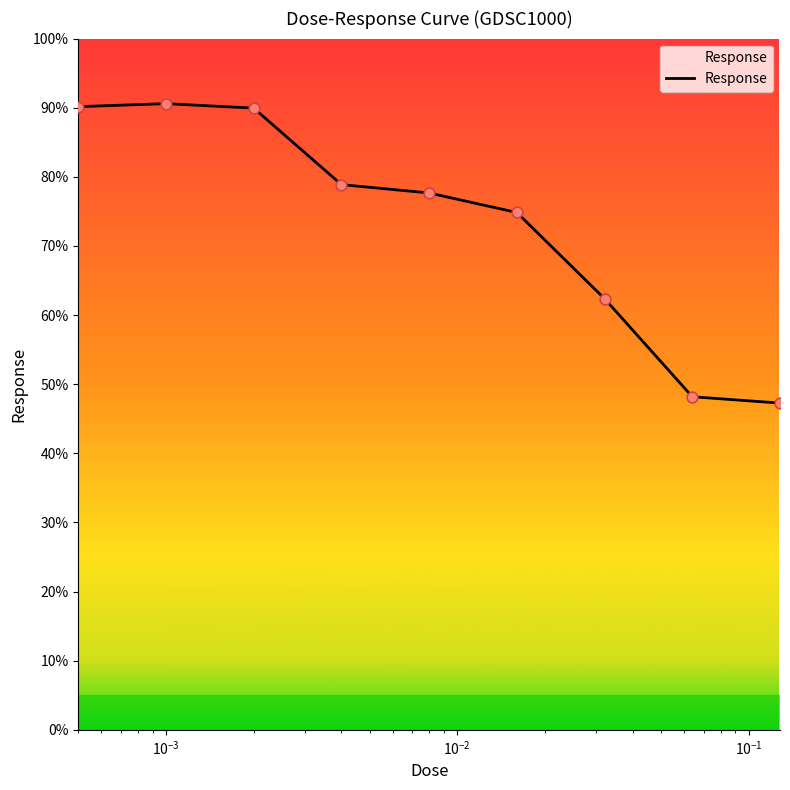

What is the smallest value displayed?

47.3